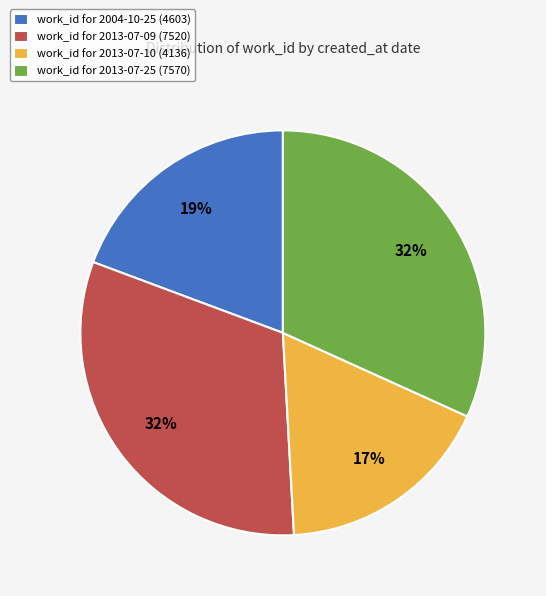

Which category has the smallest portion of the pie?

work_id for 2013-07-10 (4136)